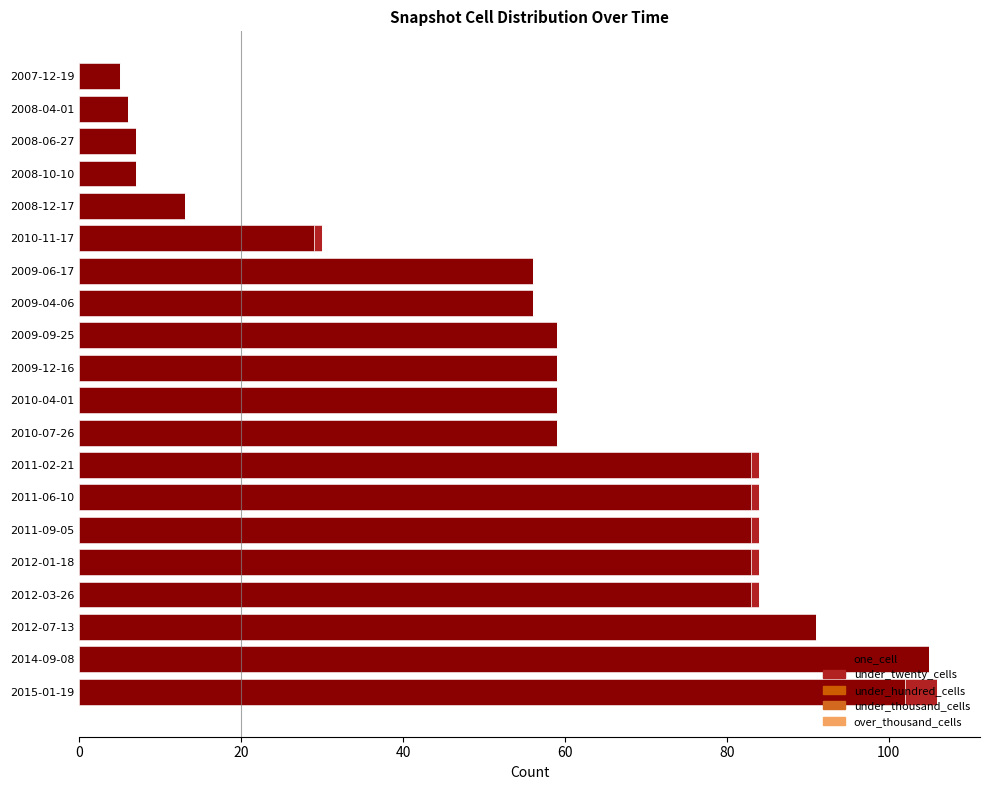

Which series has the largest range (max minus min)?

one_cell